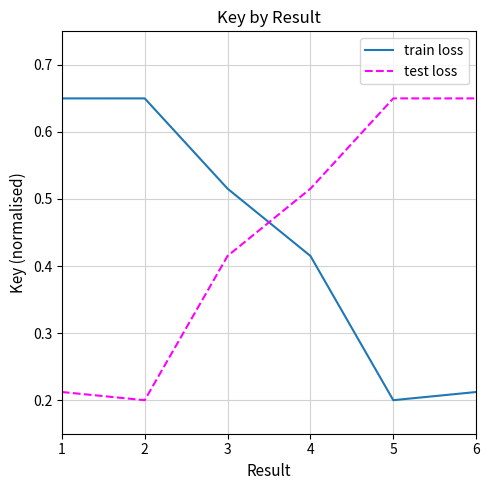

How many lines are shown in the chart?

2